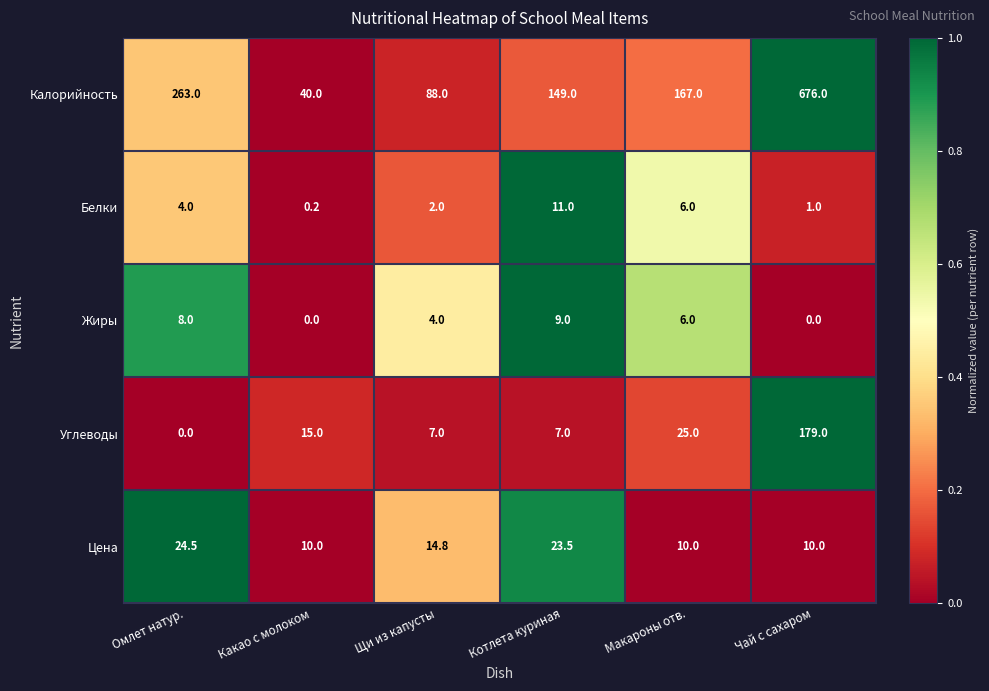

What is the average value of the Белки series?

4.0